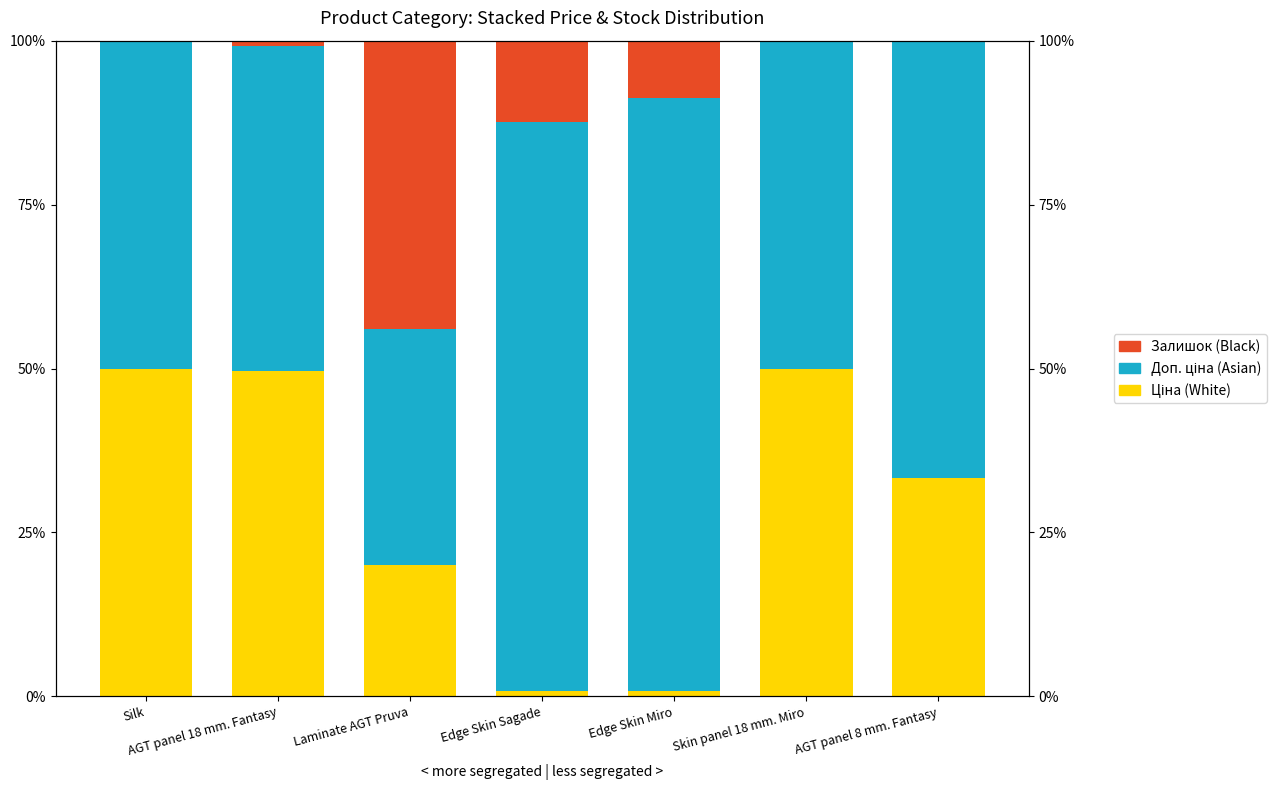

What position from the right is Edge Skin Miro?

3